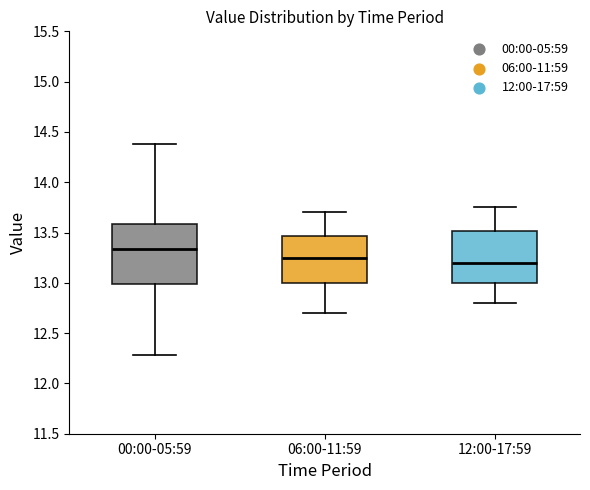

Reading left to right, transcribe this box plot: for each box, give where its median line is, the range the box spans, and where its two whiskers end, as read against the y-axis. The values are not printed on the chart, so give them approximately, as read against the axis.

00:00-05:59: median 13.35, box 13.00 to 13.60, whiskers 12.30 to 14.40
06:00-11:59: median 13.25, box 13.00 to 13.45, whiskers 12.70 to 13.70
12:00-17:59: median 13.20, box 13.00 to 13.50, whiskers 12.80 to 13.75